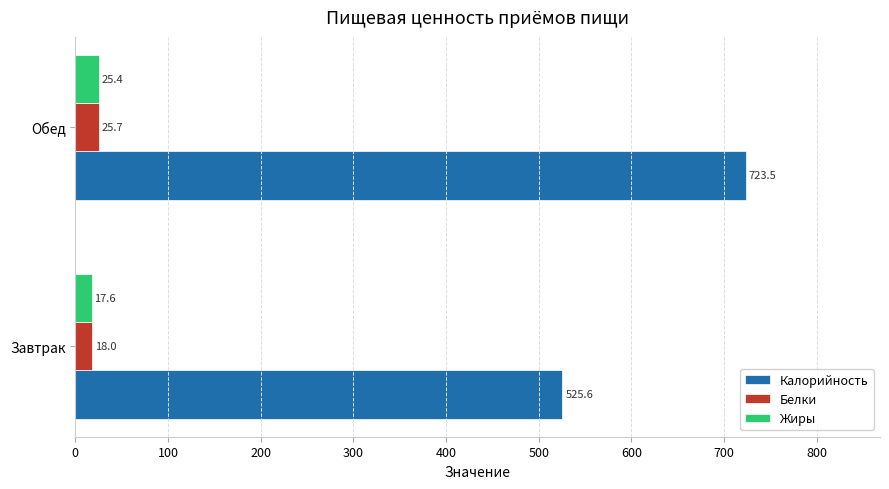

What is the difference between the Жиры values at Обед and Завтрак?

7.8